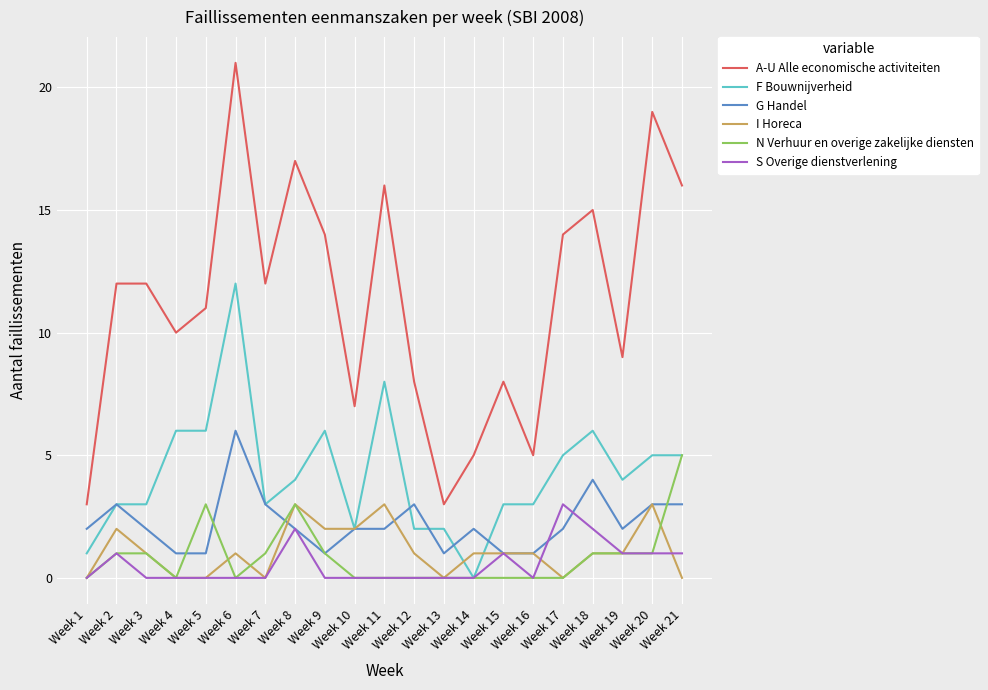

Reading left to right, transcribe all the data shown in this chart.

A-U Alle economische activiteiten: 3	12	12	10	11	21	12	17	14	7	16	8	3	5	8	5	14	15	9	19	16
F Bouwnijverheid: 1	3	3	6	6	12	3	4	6	2	8	2	2	0	3	3	5	6	4	5	5
G Handel: 2	3	2	1	1	6	3	2	1	2	2	3	1	2	1	1	2	4	2	3	3
I Horeca: 0	2	1	0	0	1	0	3	2	2	3	1	0	1	1	1	0	1	1	3	0
N Verhuur en overige zakelijke diensten: 0	1	1	0	3	0	1	3	1	0	0	0	0	0	0	0	0	1	1	1	5
S Overige dienstverlening: 0	1	0	0	0	0	0	2	0	0	0	0	0	0	1	0	3	2	1	1	1